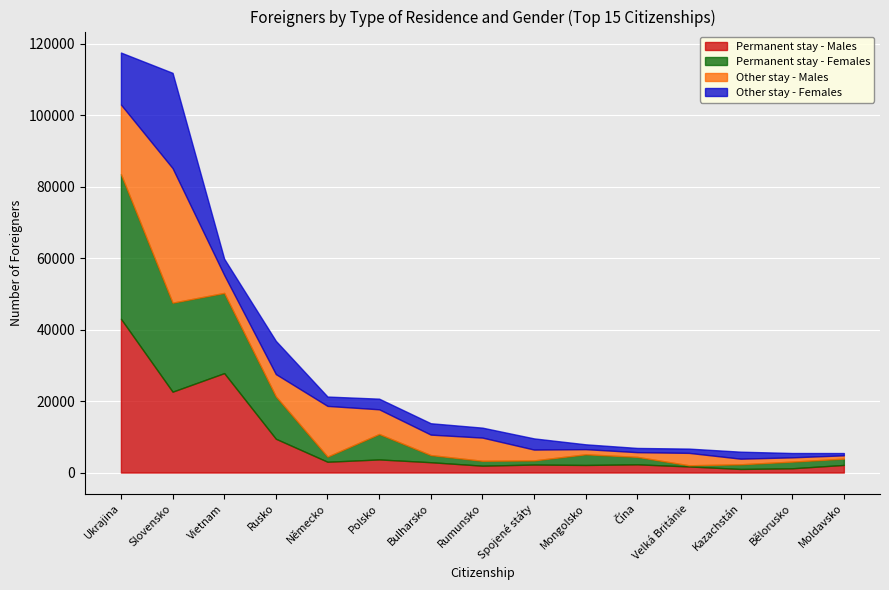

What is the label of the 1st point from the left?

Ukrajina